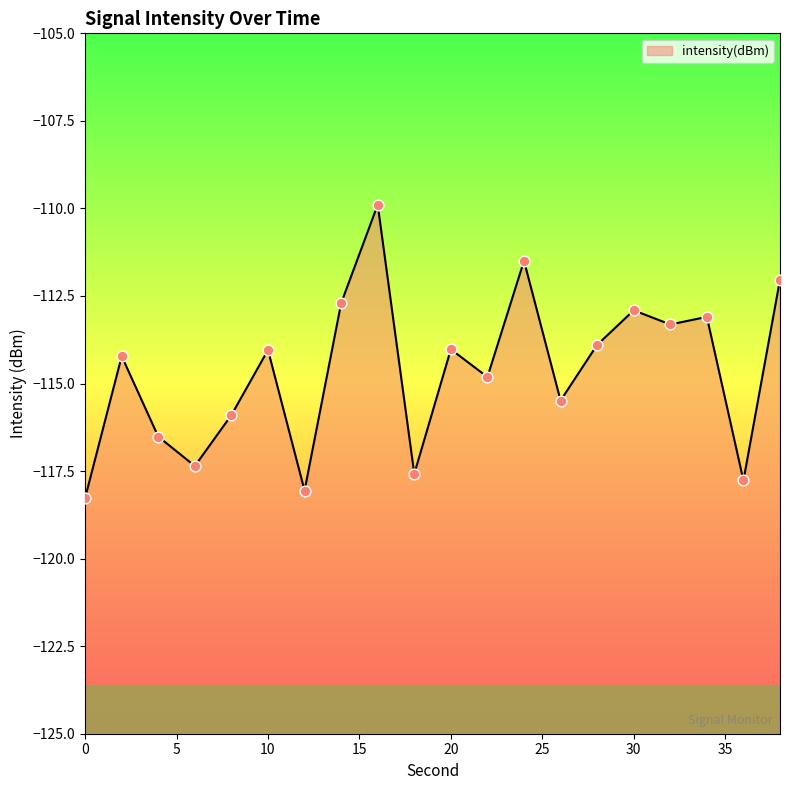

Between 38 and 26, which is larger?

38